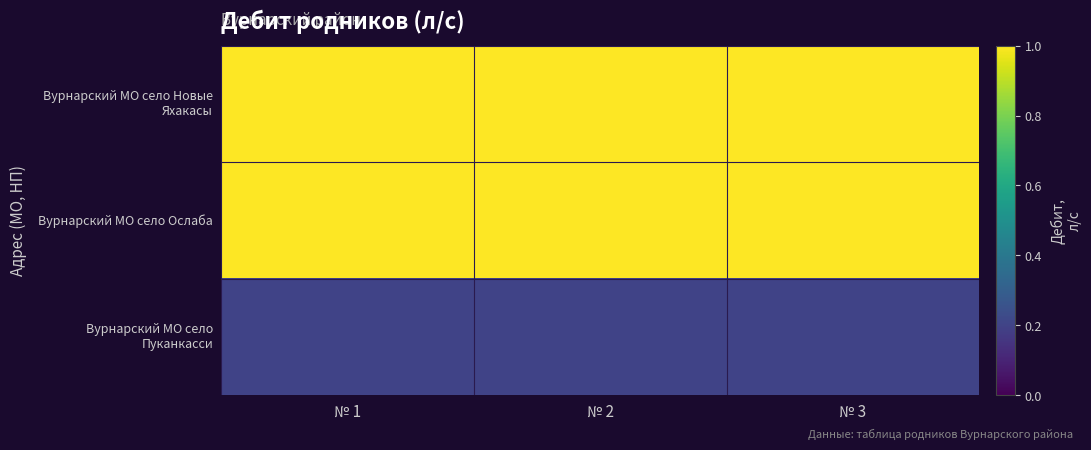

What is the spread (max minus min) of values at № 2?

0.8